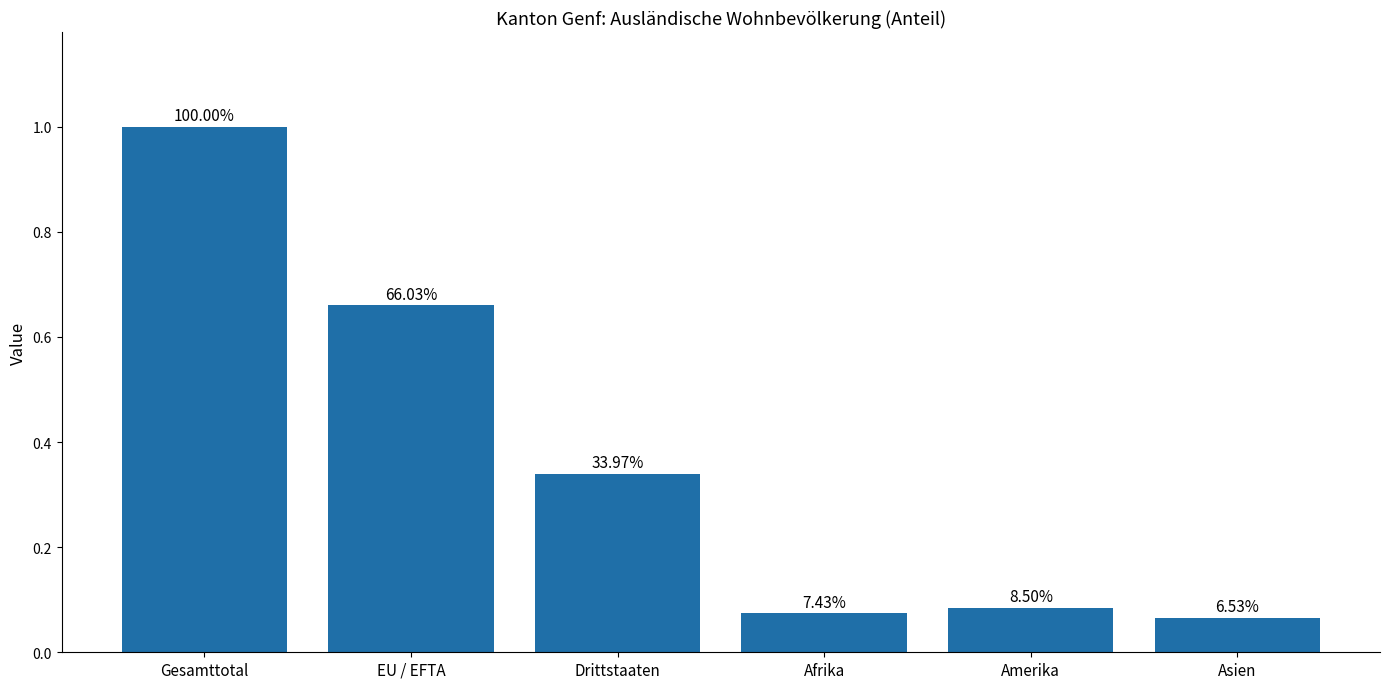

How many bars are there in total?

6